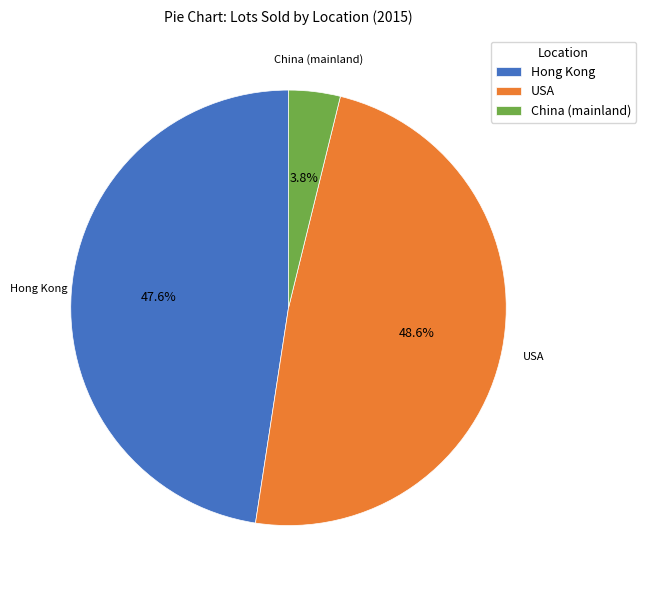

What portion of the pie excludes USA?

51.4%